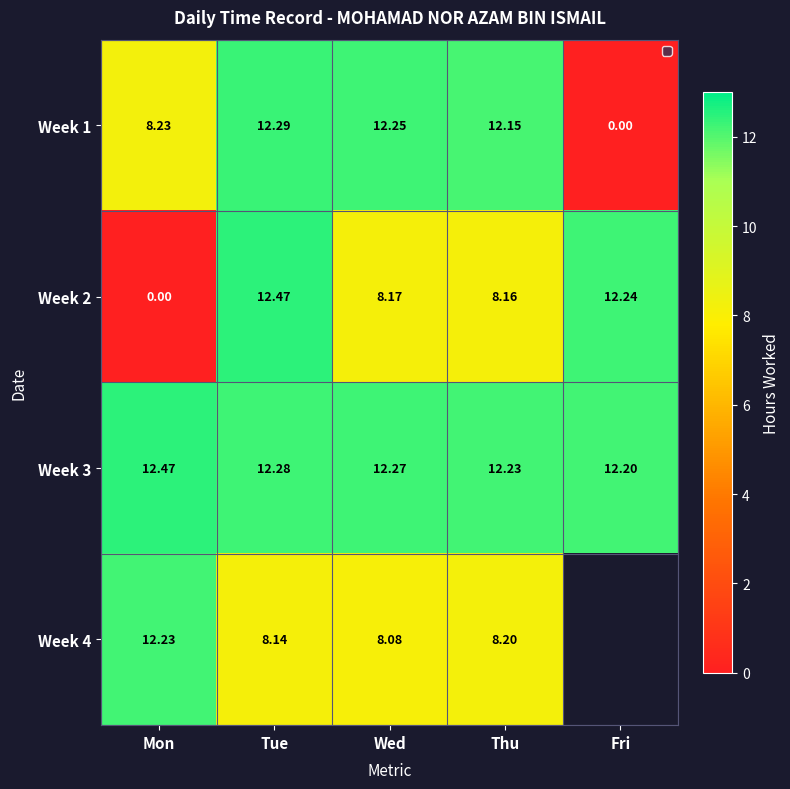

At which label does Week 3 reach its minimum?

Fri